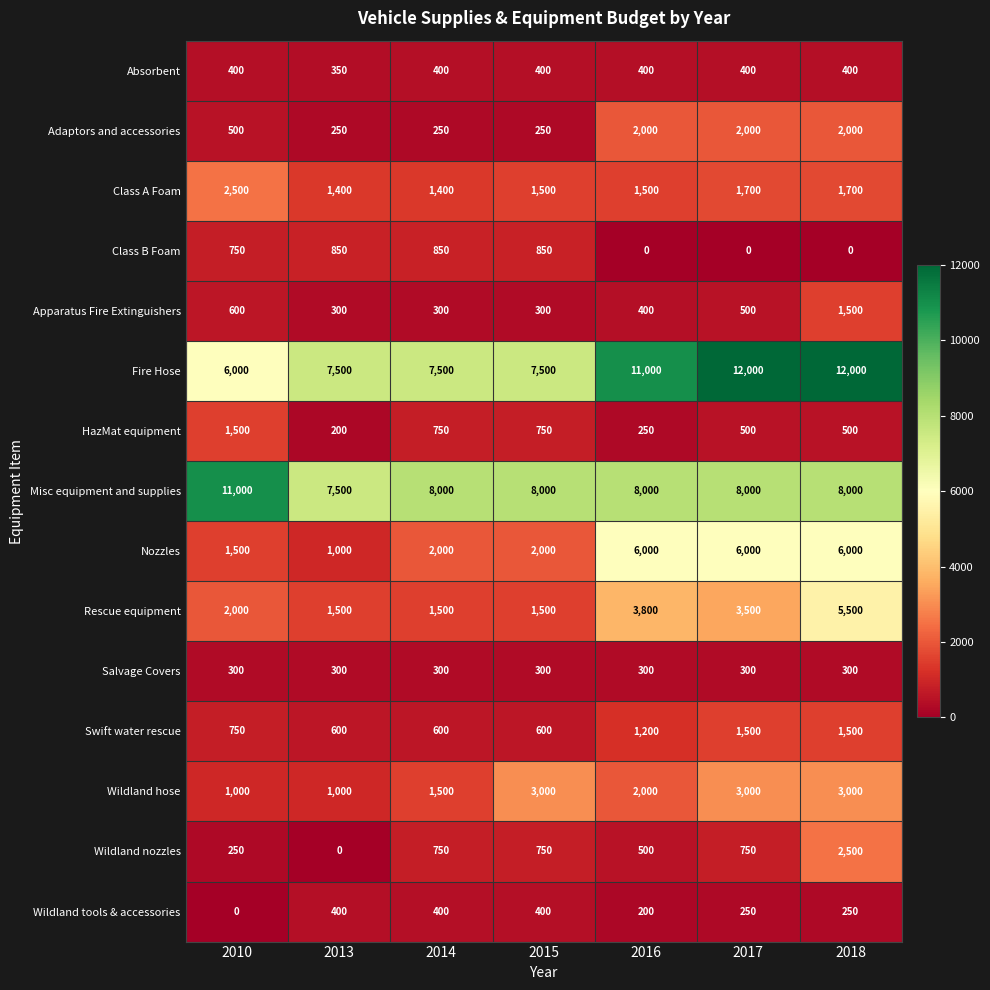

What is the spread (max minus min) of values at 2017?

12000